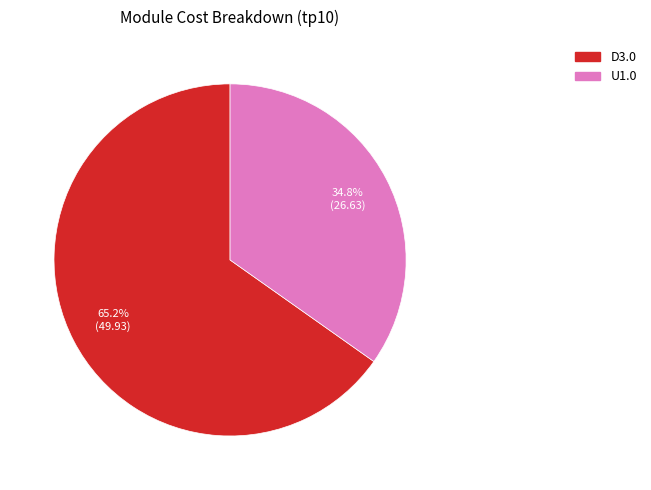

What percentage is NOT represented by U1.0?

65.2%